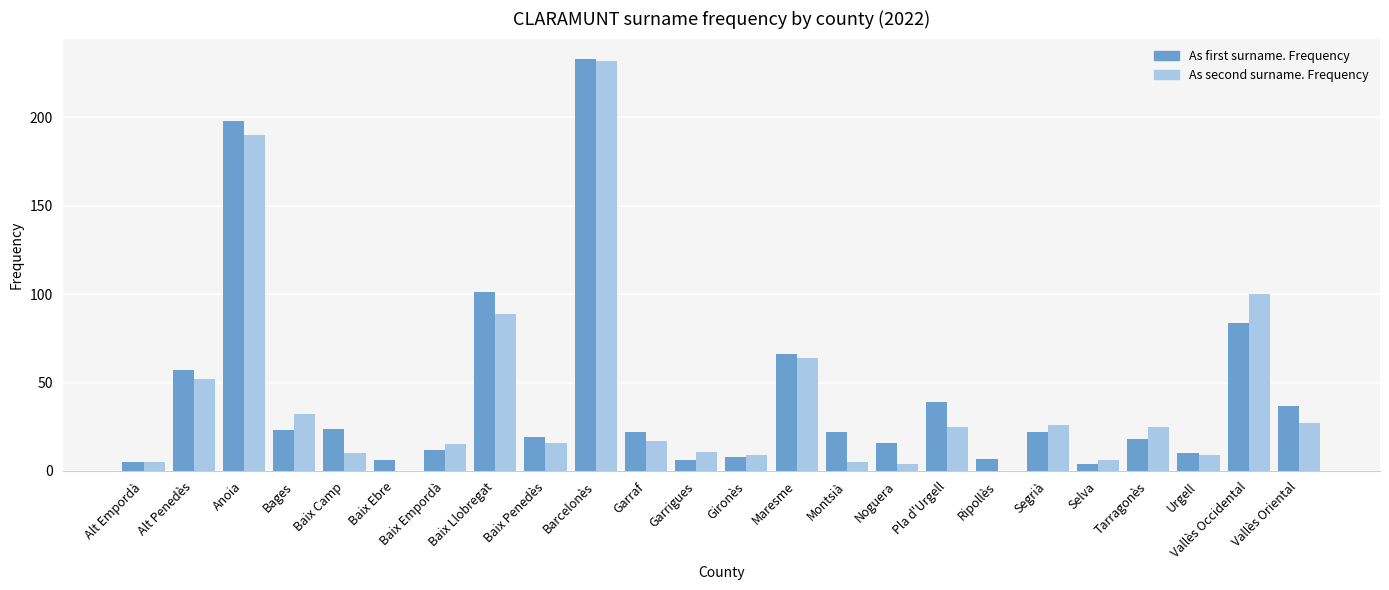

Which category has the highest value across all series?

Barcelonès